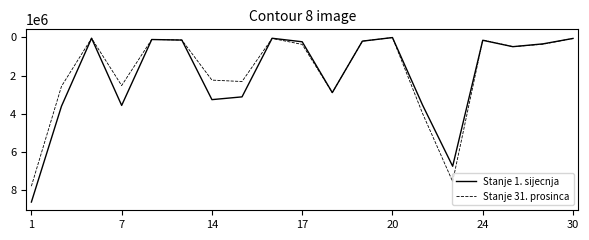

List the series in order of their peak value, highest first.

Stanje 1. sijecnja, Stanje 31. prosinca